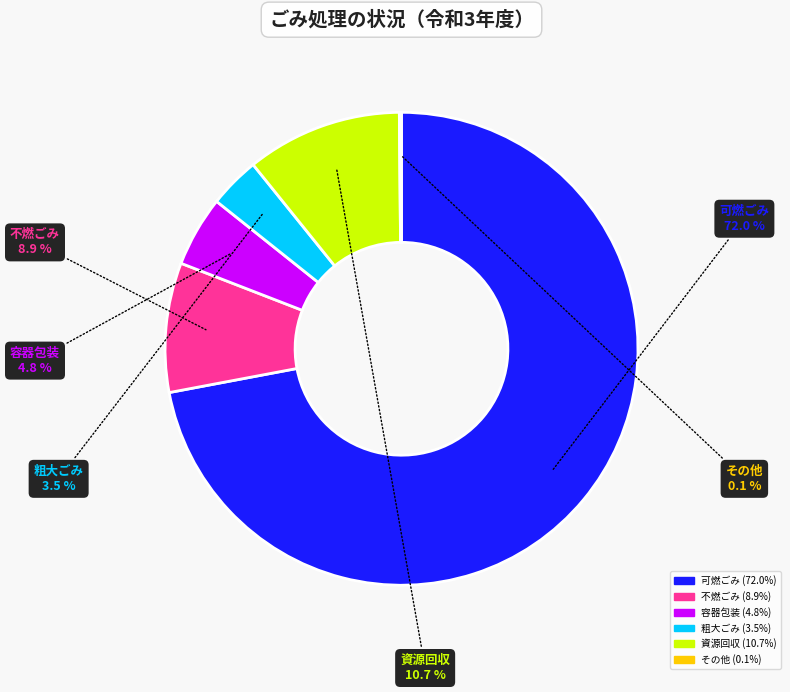

Which category accounts for the majority?

可燃ごみ